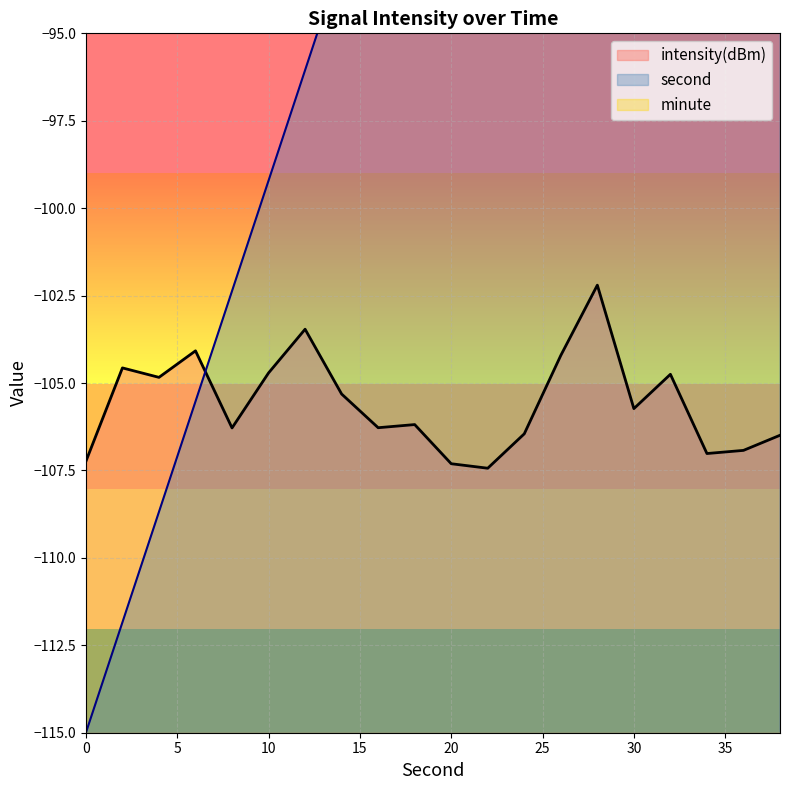

What is the sum of the intensity(dBm) values at 26 and 36?

-211.1